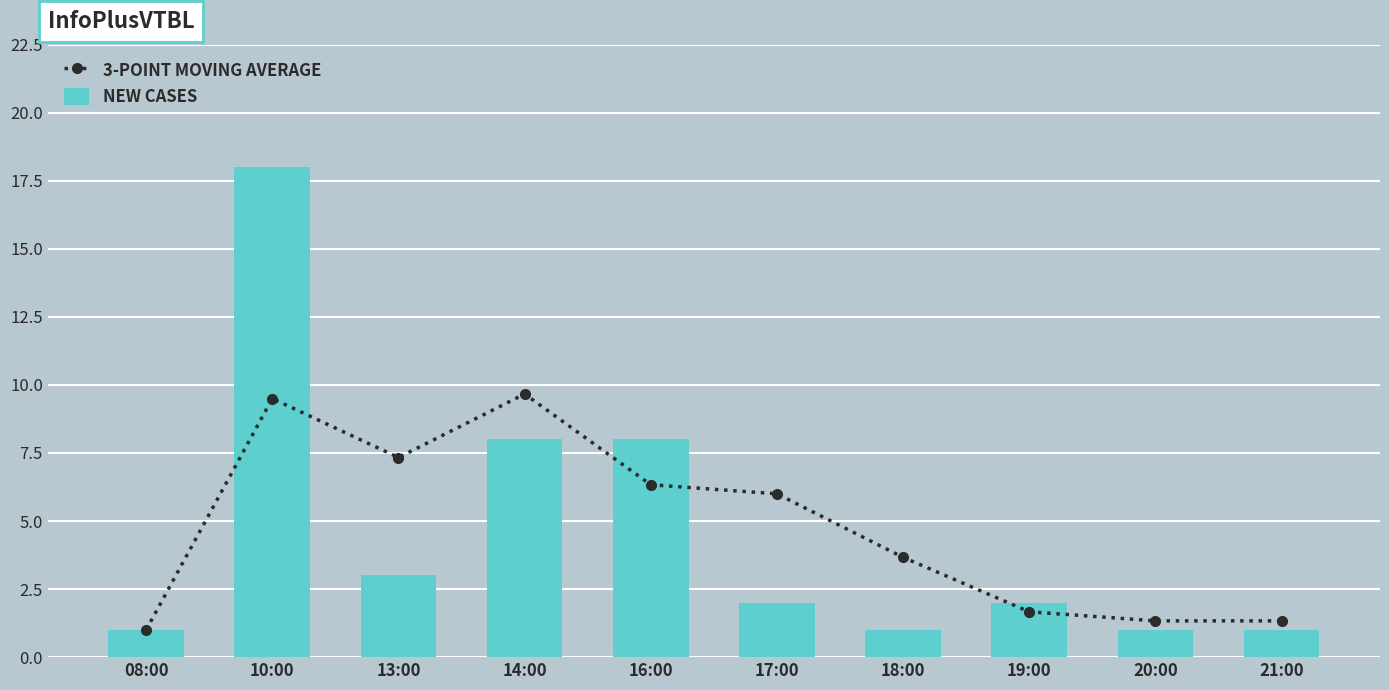

Reading left to right, what are all the values shown in this chart?

3-POINT MOVING AVERAGE: 08:00=1.0	10:00=9.5	13:00=7.3	14:00=9.7	16:00=6.3	17:00=6.0	18:00=3.7	19:00=1.7	20:00=1.3	21:00=1.3
NEW CASES: 08:00=1.0	10:00=18.0	13:00=3.0	14:00=8.0	16:00=8.0	17:00=2.0	18:00=1.0	19:00=2.0	20:00=1.0	21:00=1.0